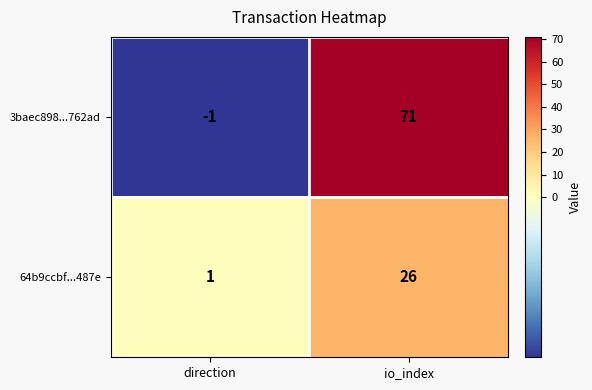

Which label corresponds to the smallest value in the chart?

direction